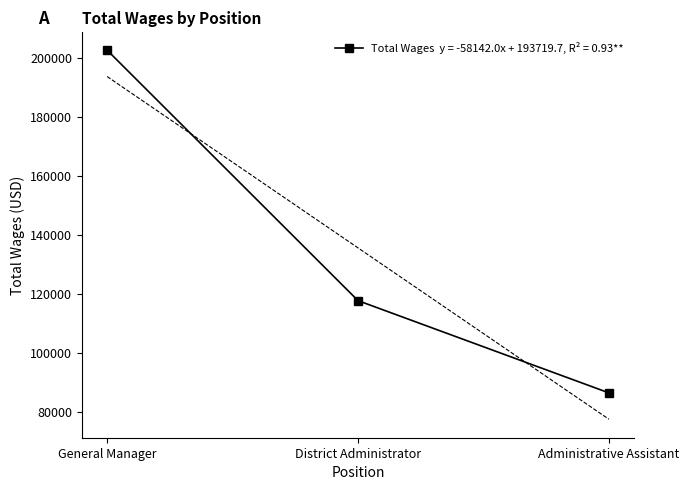

What is the ratio of the value at District Administrator to the value at General Manager?

0.6